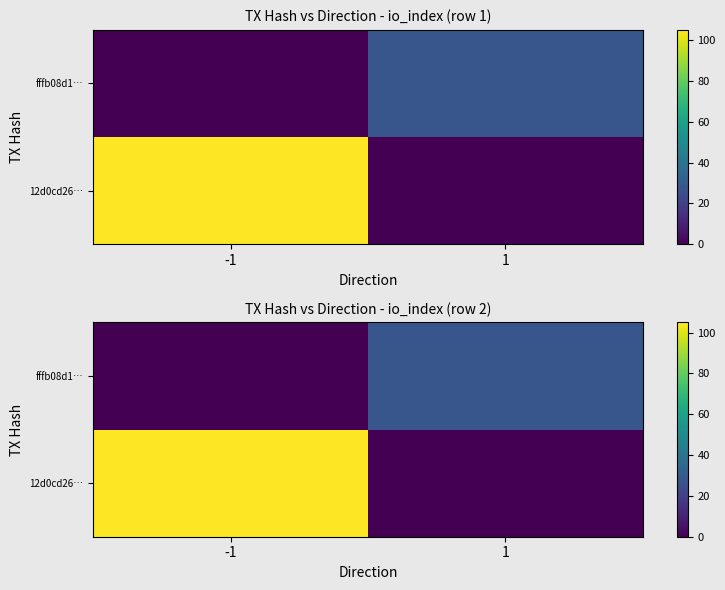

Rank the categories by fffb08d1… value from lowest to highest.

-1, 1